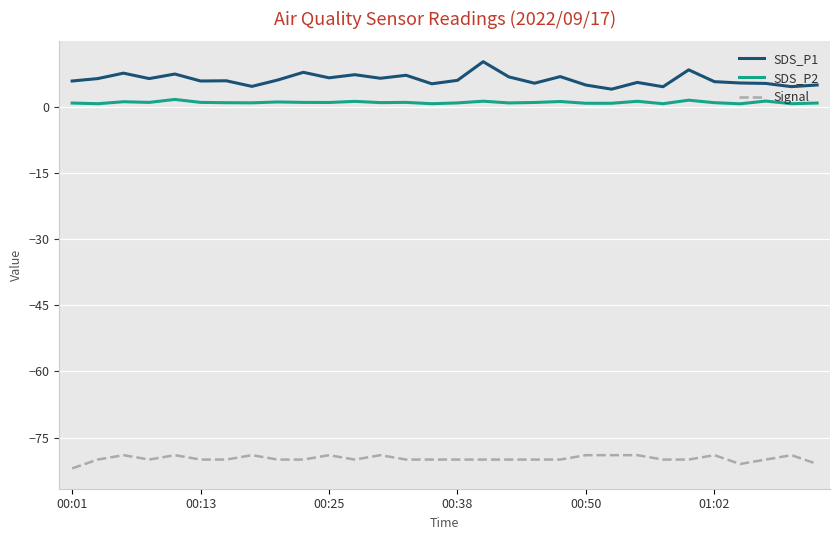

What are all the series names shown in the legend?

SDS_P1, SDS_P2, Signal